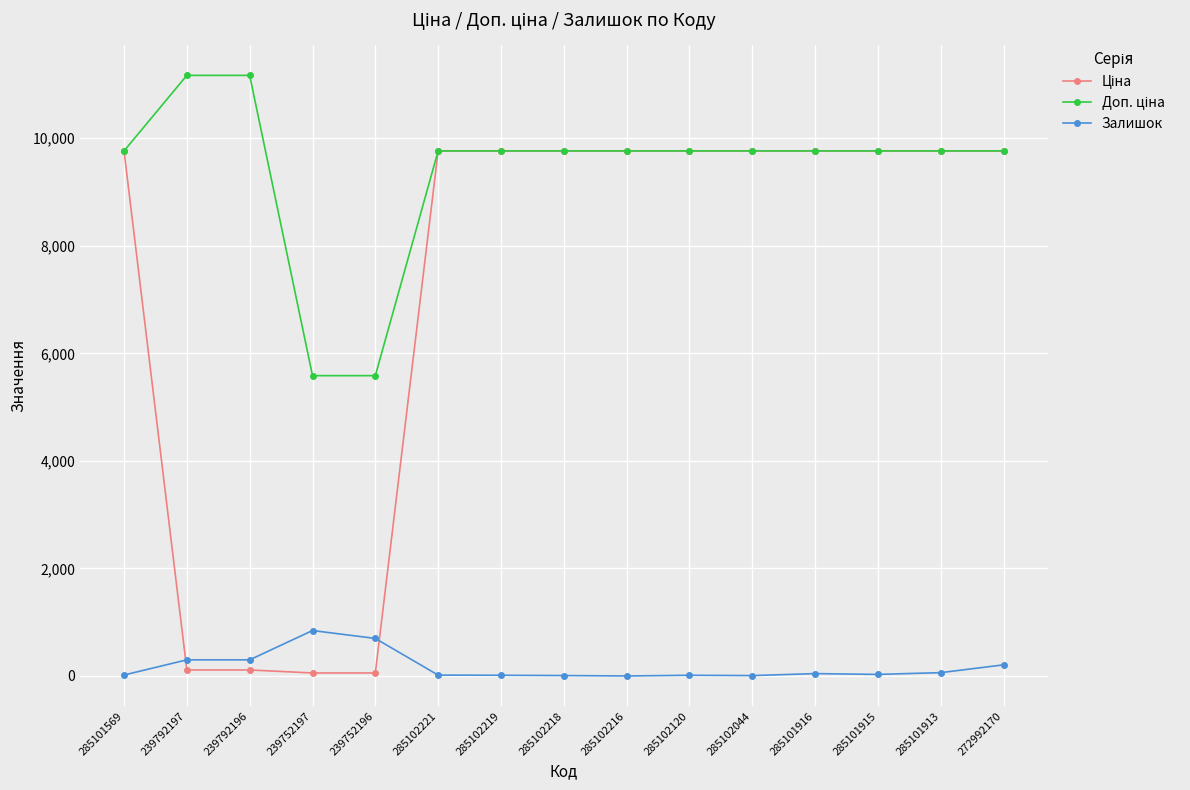

At how many categories does at least one series exceed 5890?

13